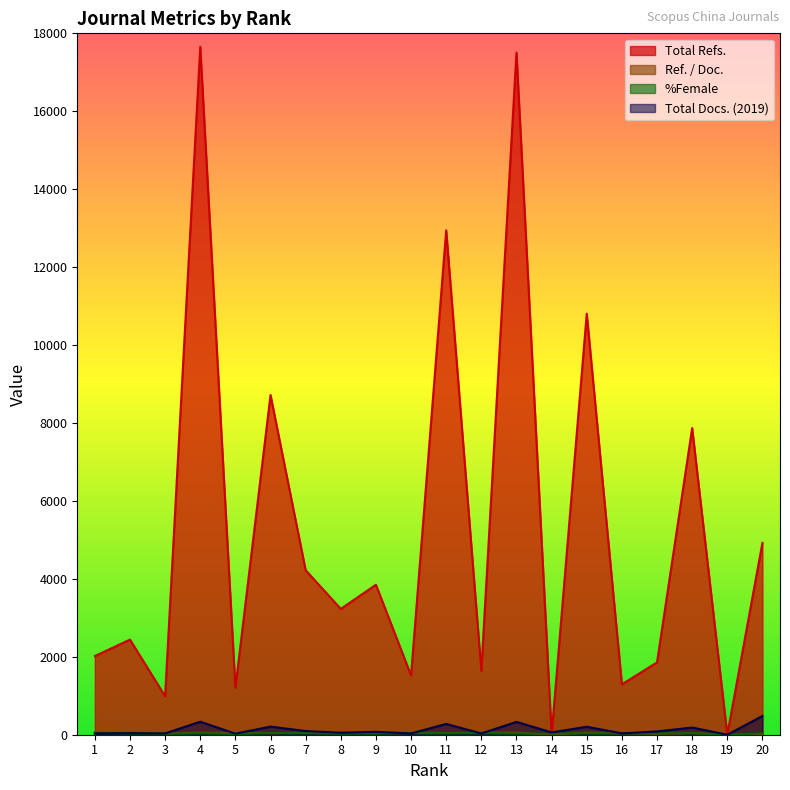

How many interior local valleys does the Total Refs. series have?

8